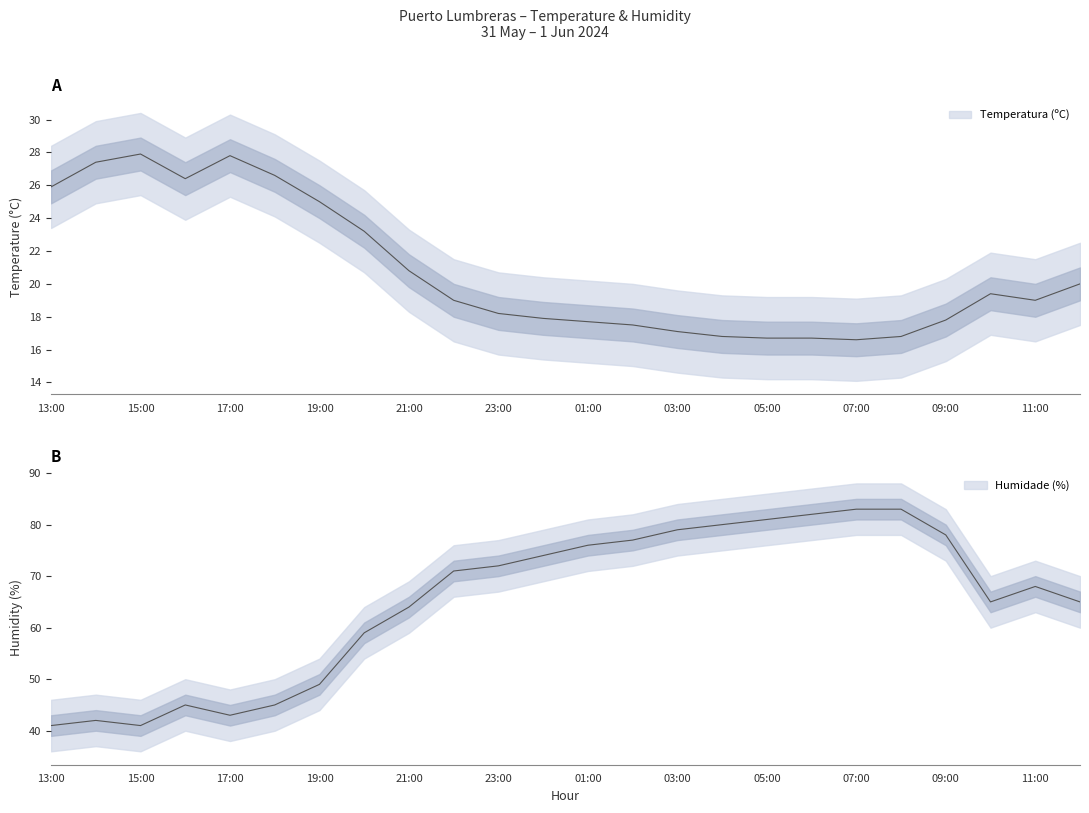

What is the sum of the Humidade (%) values at 22:00 and 00:00?

145.0